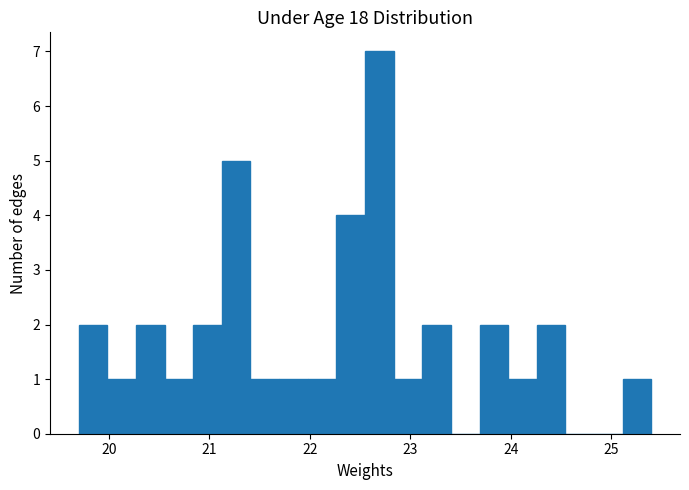

Read against the x-axis, roughly where is the centre of the tallest bar?

22.7